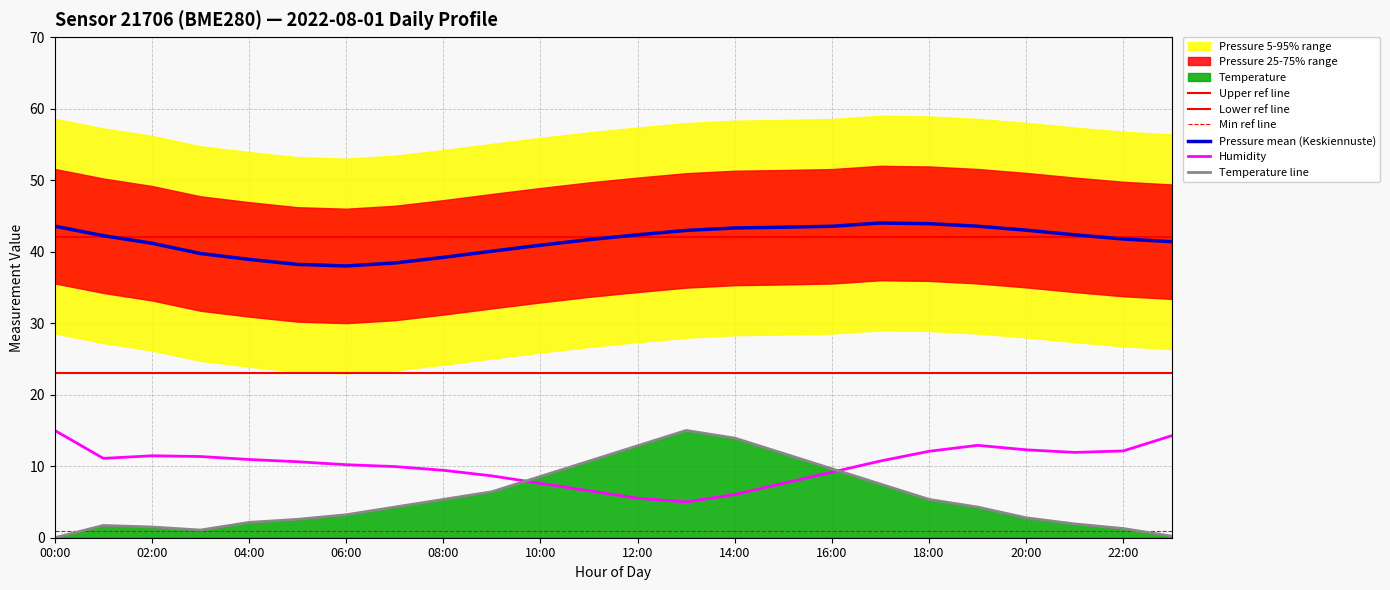

How many interior local peaks does the temperature series have?

2